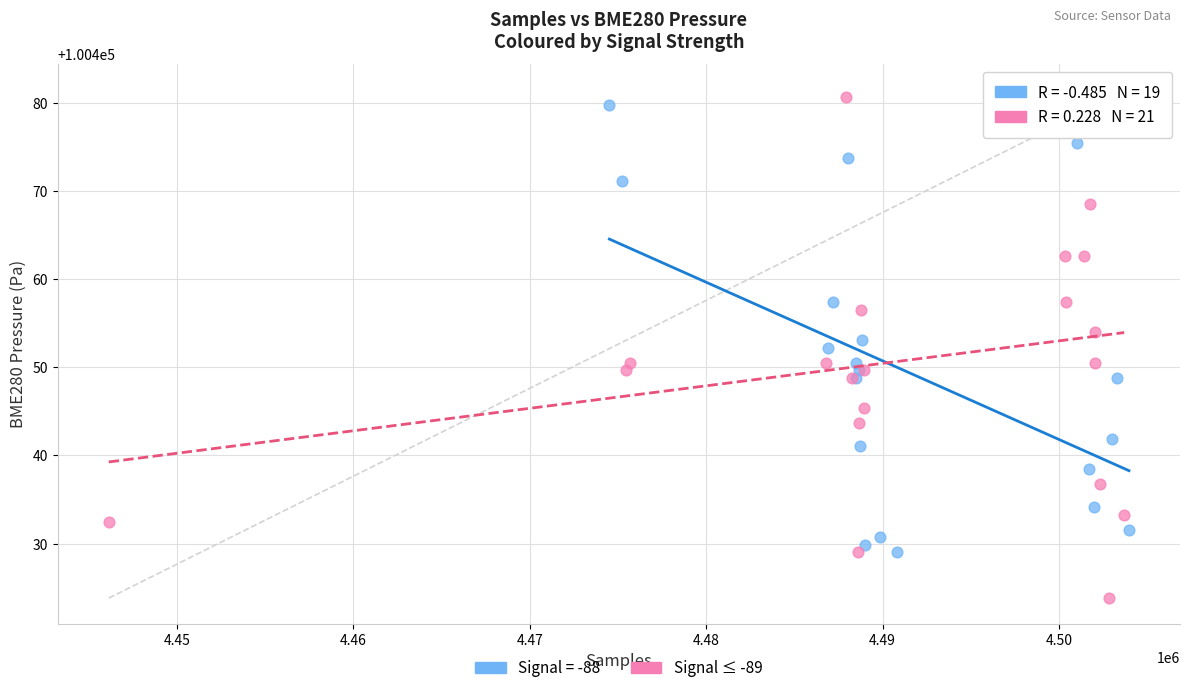

Which series contains the lowest Y value?

Signal ≤ -89